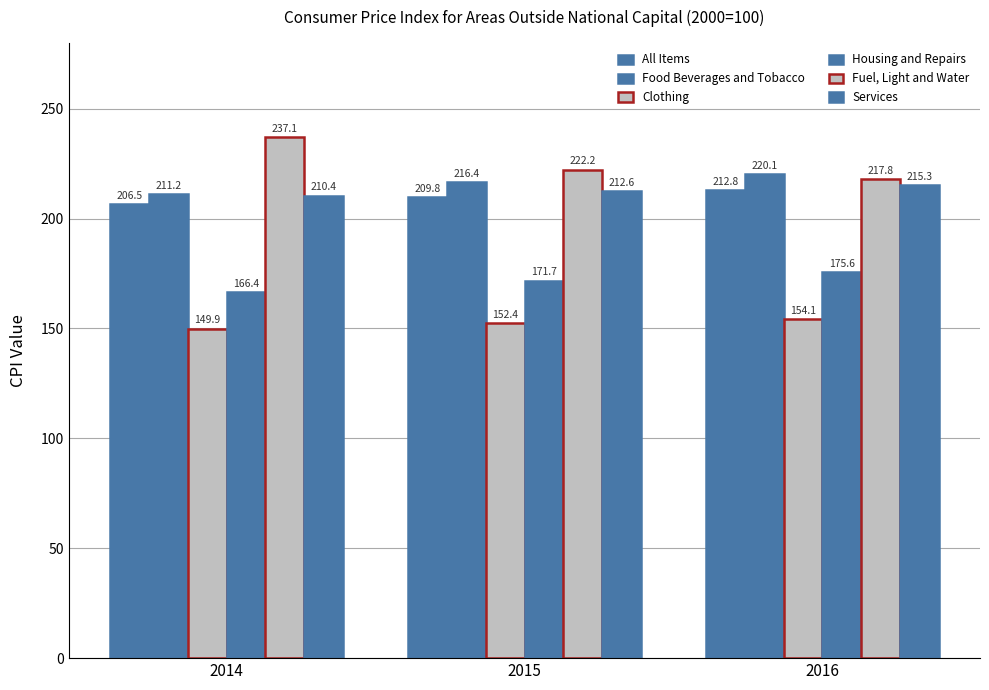

Which series changed the most between 2015 and 2016?

Fuel, Light and Water